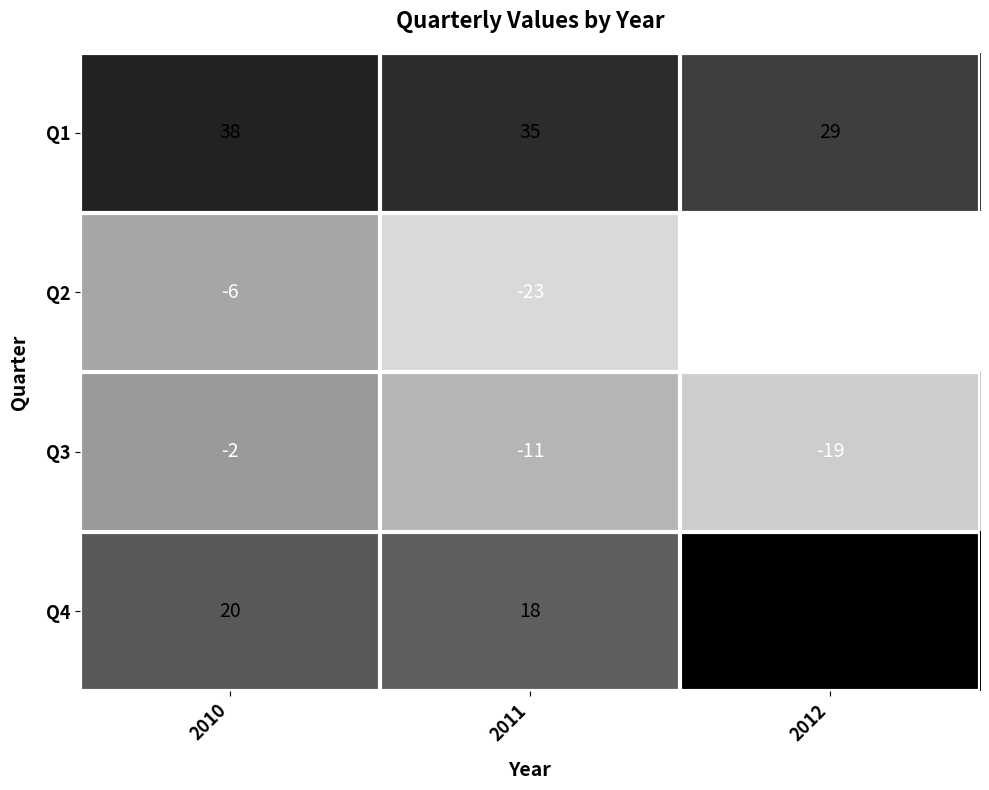

What is the difference between the Q4 values at 2011 and 2012?

32